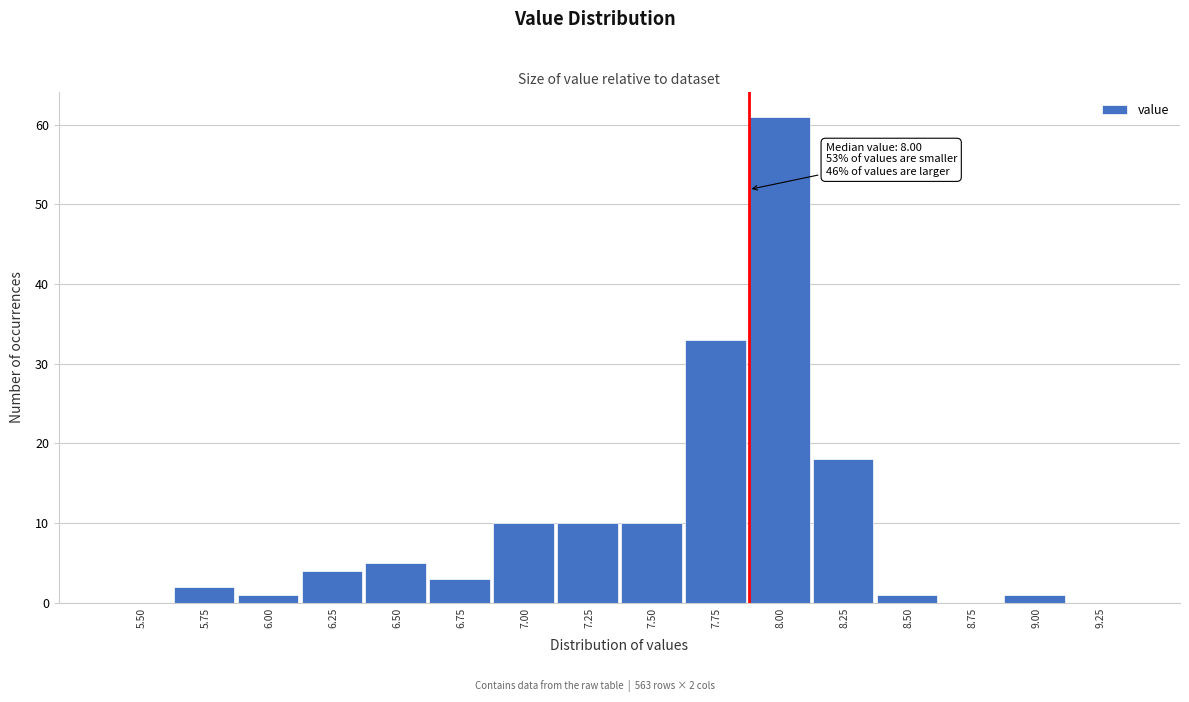

Reading right to left, list all the values displayed in this chart.

9.25=0	9.00=1	8.75=0	8.50=1	8.25=18	8.00=61	7.75=33	7.50=10	7.25=10	7.00=10	6.75=3	6.50=5	6.25=4	6.00=1	5.75=2	5.50=0